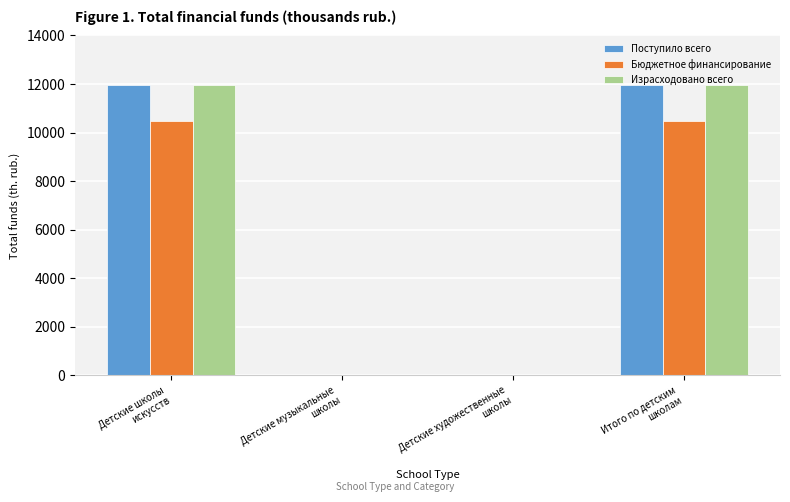

What is the spread (max minus min) of values at Итого по детским
школам?

1485.4